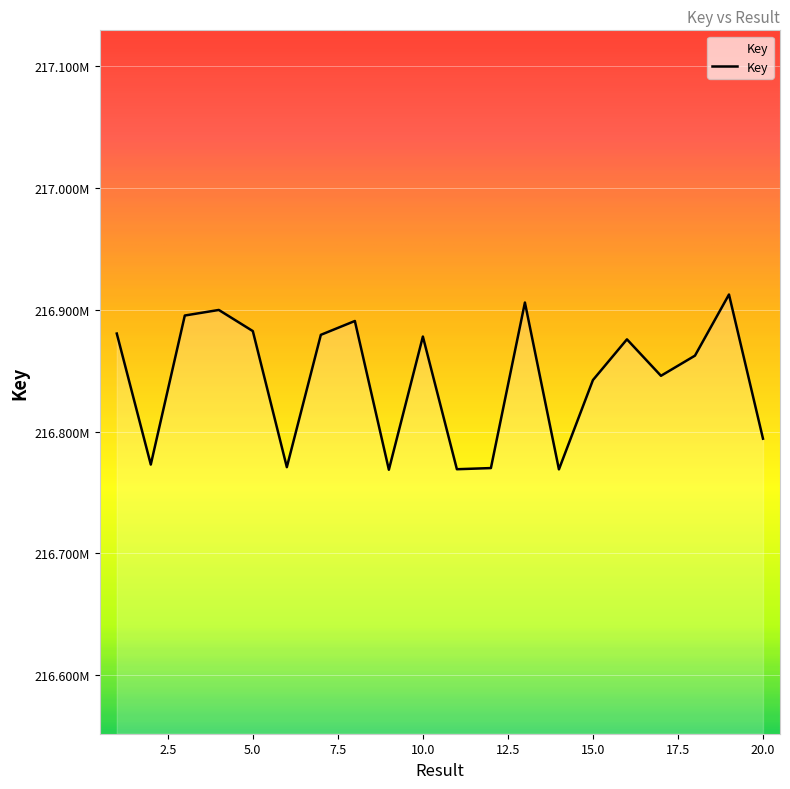

At which category does the data reach its first local valley?

2